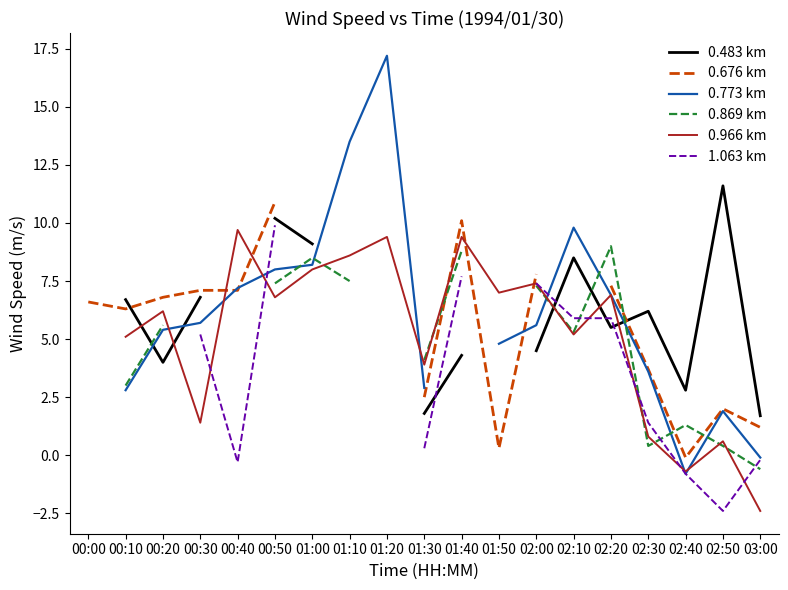

What are all the series names shown in the legend?

0.483 km, 0.676 km, 0.773 km, 0.869 km, 0.966 km, 1.063 km